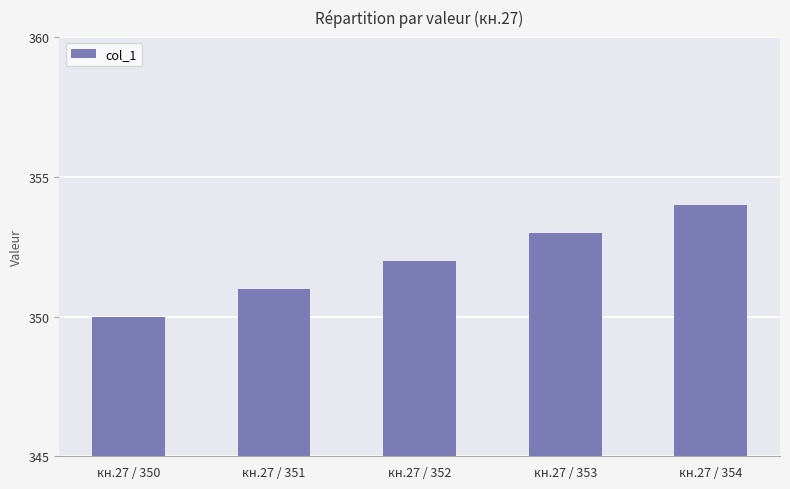

Reading left to right, extract all data points from this chart.

350	351	352	353	354